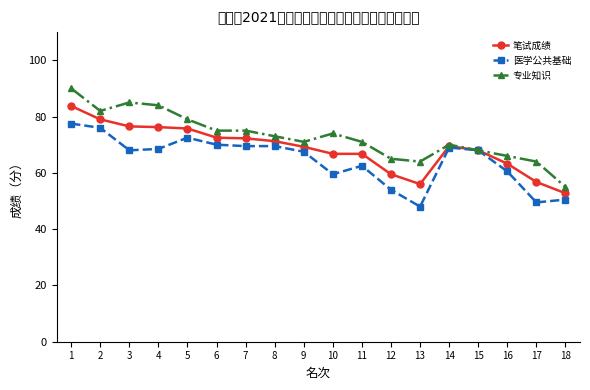

Between 10 and 13, which series saw the biggest shift?

医学公共基础